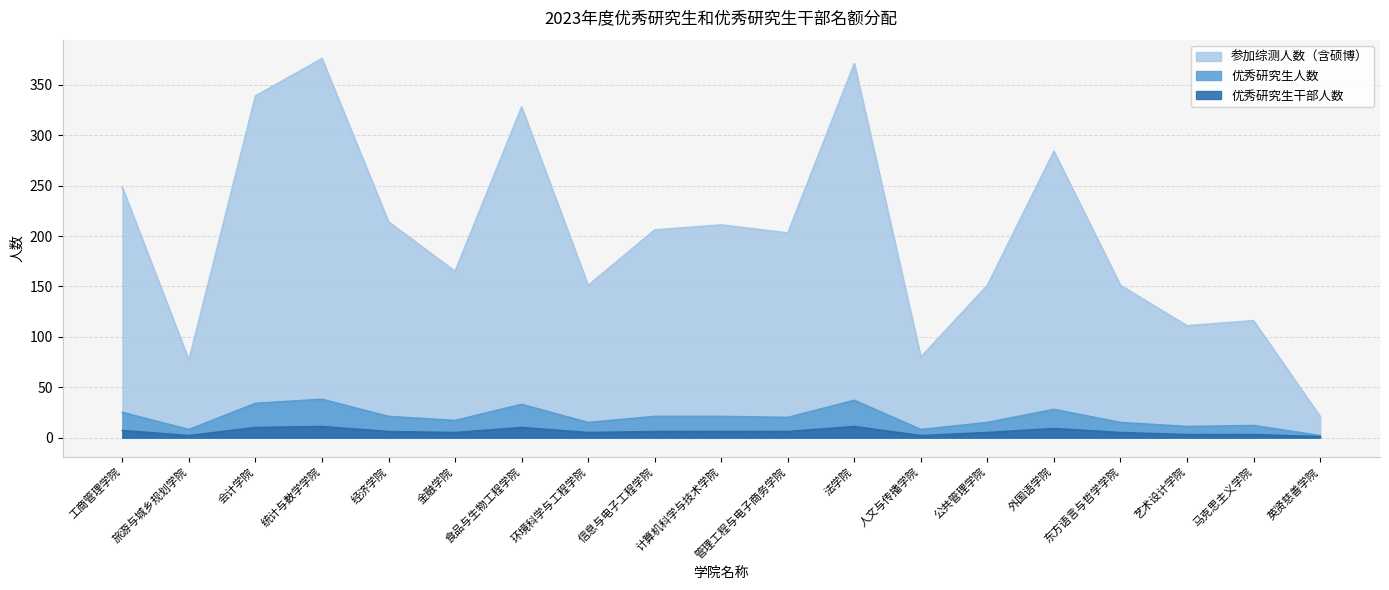

What is the total value across all series at 艺术设计学院?

125